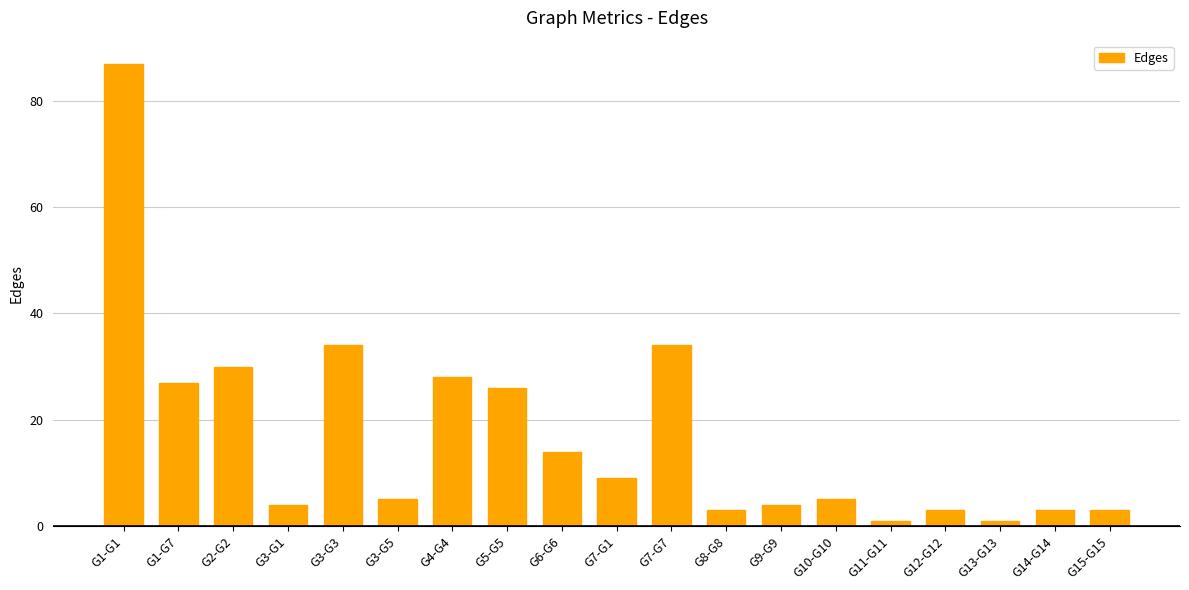

What is the change in value from G2-G2 to G14-G14?

-27